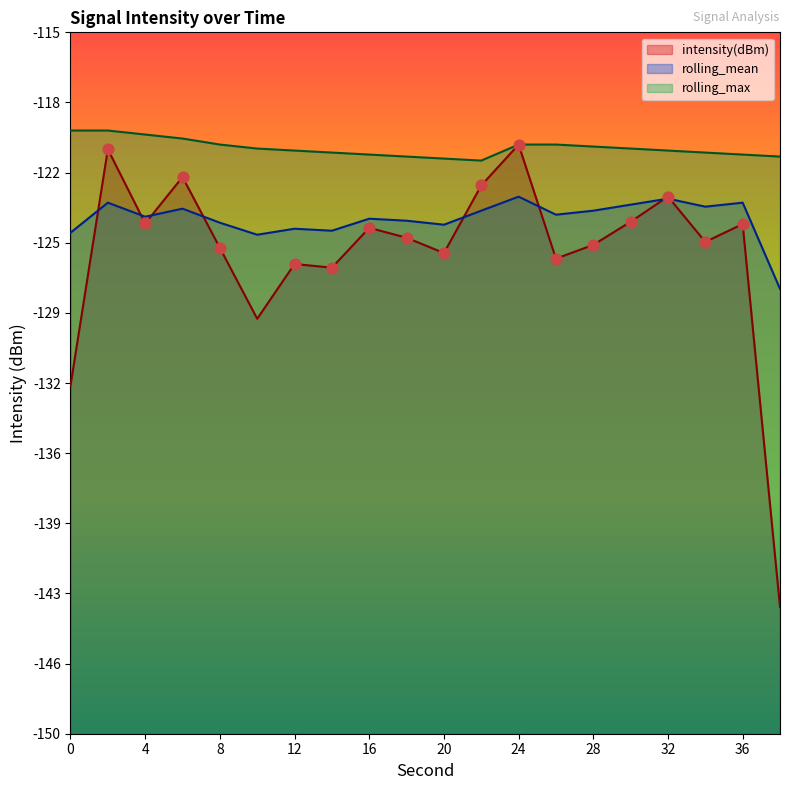

At which category is the sum across all series the highest?

2